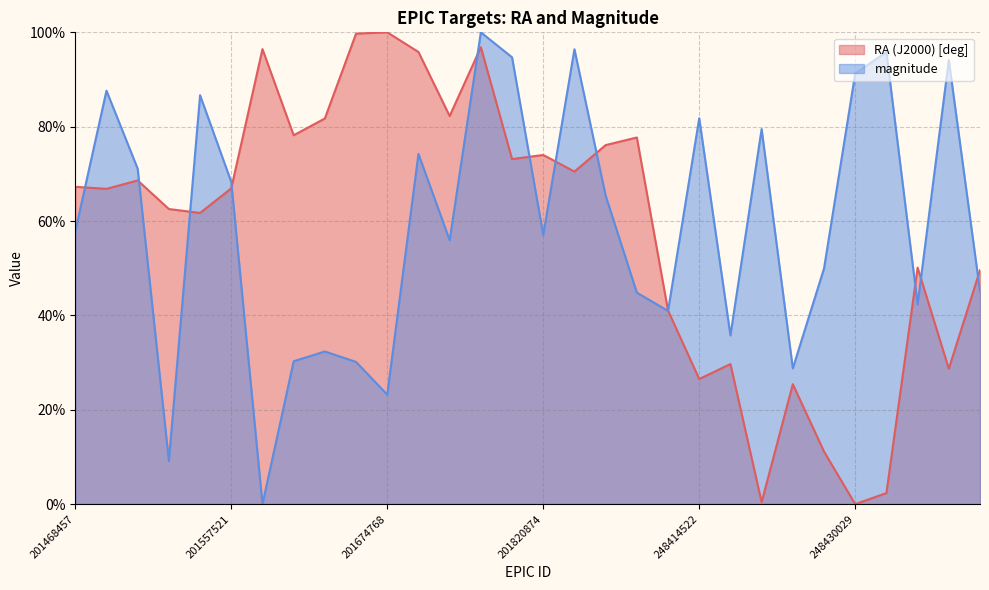

How many values in the magnitude series are below 57?

14